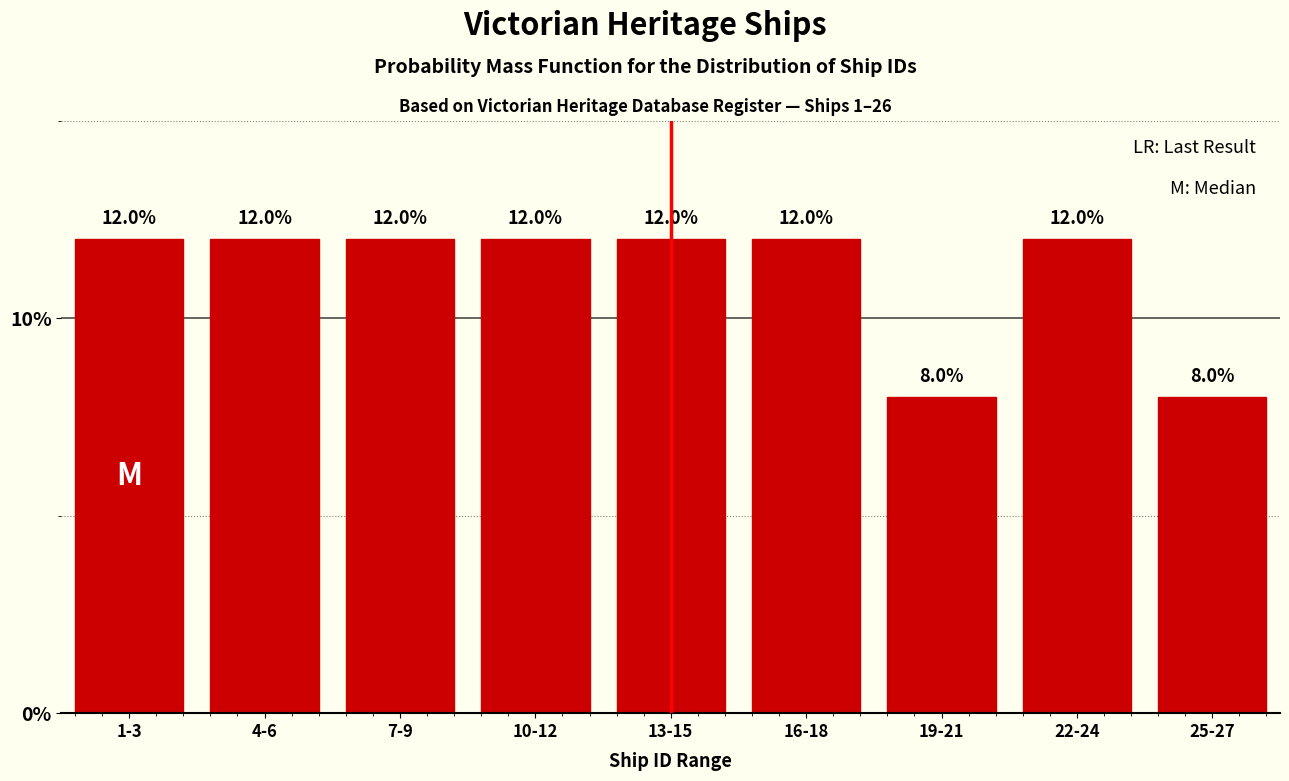

Reading left to right, list all the values displayed in this chart.

12	12	12	12	12	12	8	12	8